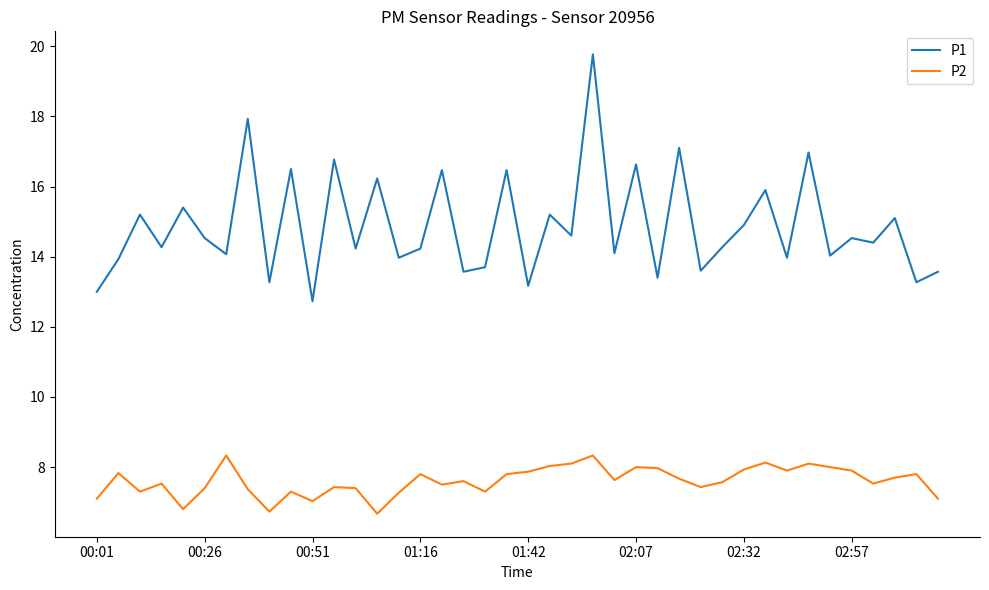

List the series in order of their overall mean, highest first.

P1, P2